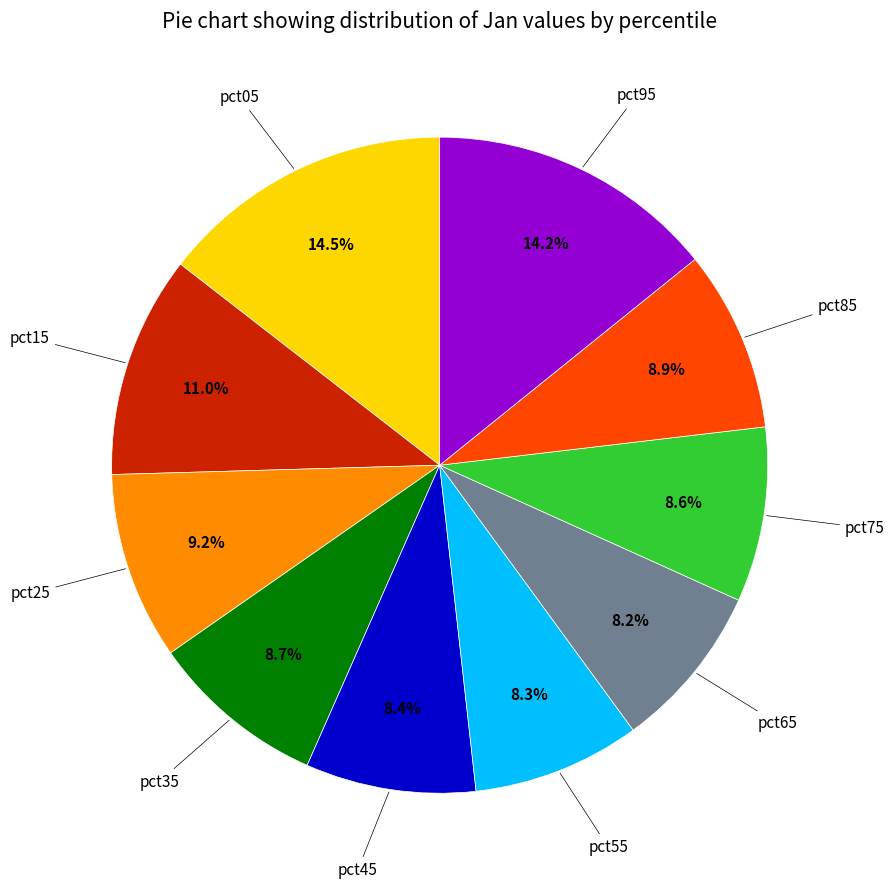

Is there any slice that represents more than half of the pie?

No